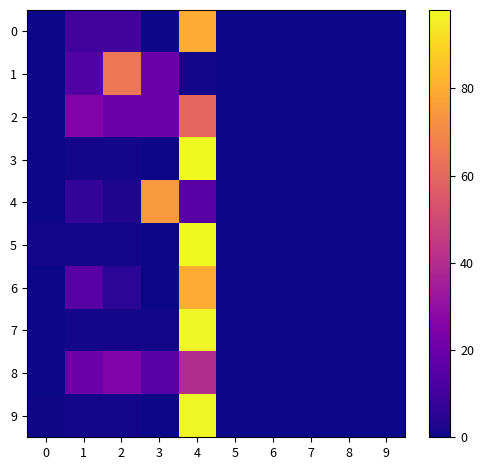

Which series changed the most between 4 and 5?

3